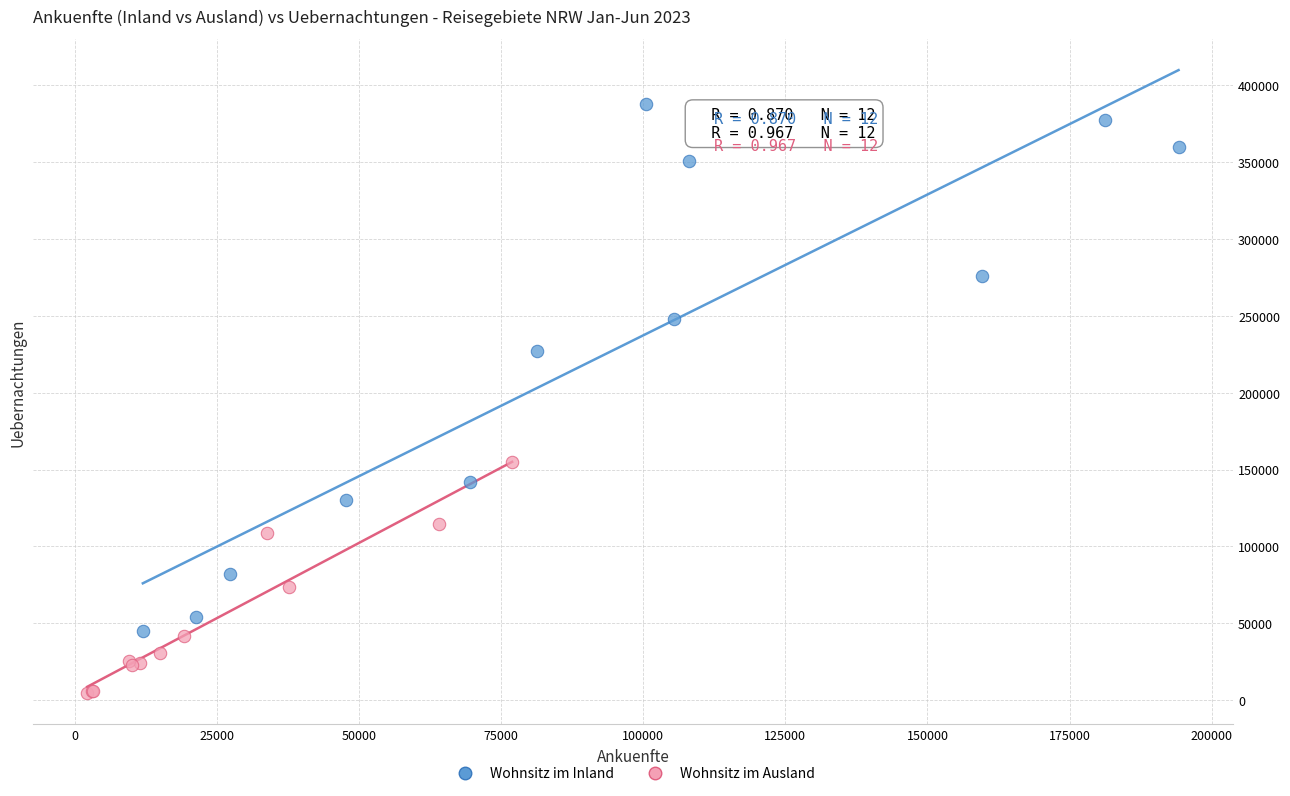

Which series has the widest spread of Y values?

Wohnsitz im Inland